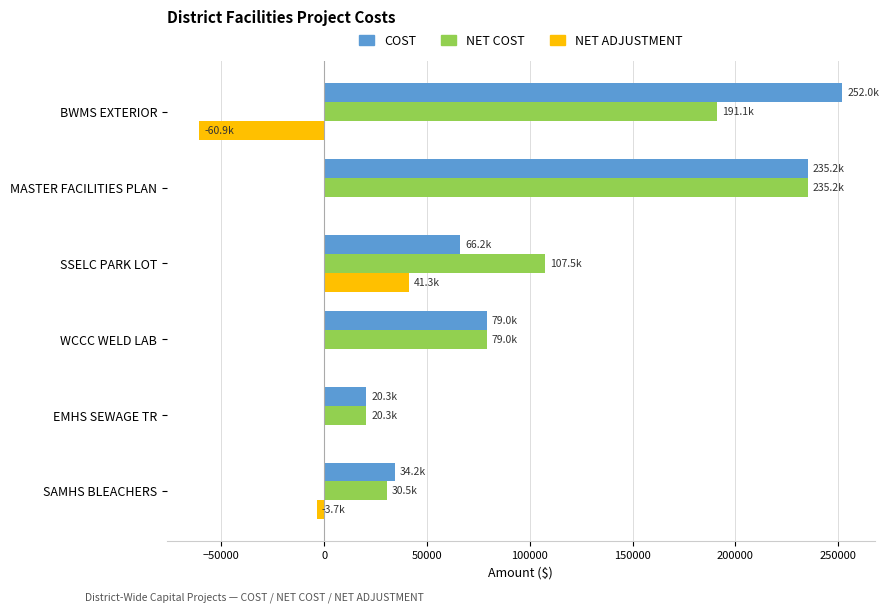

Which category has the highest value in the NET COST series?

MASTER FACILITIES PLAN